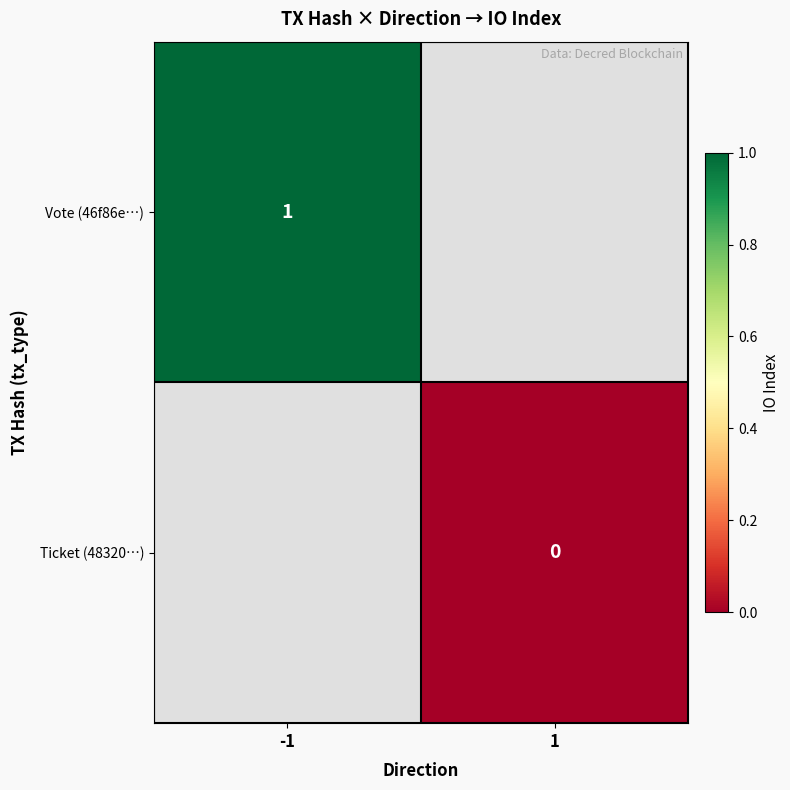

True or false: Vote (46f86e…) has a value of 1 at -1.

True